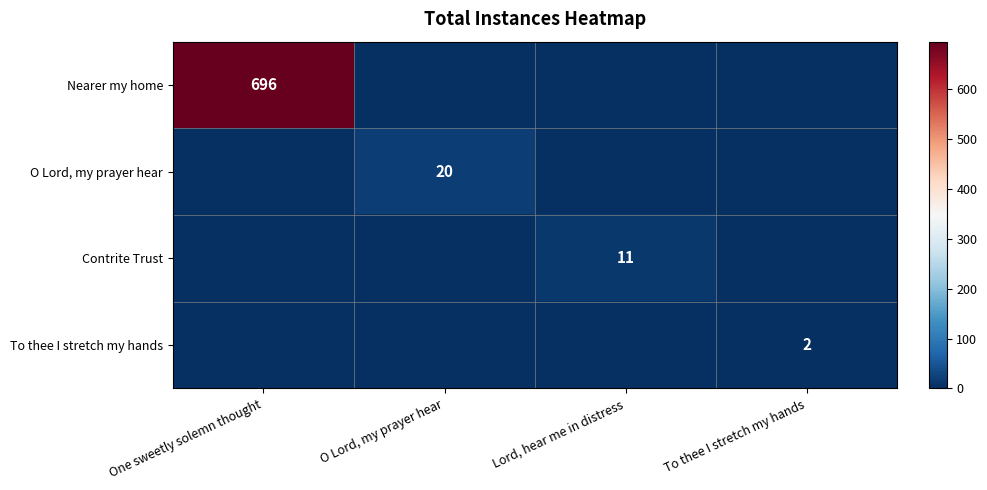

Between One sweetly solemn thought and To thee I stretch my hands, which is larger?

One sweetly solemn thought